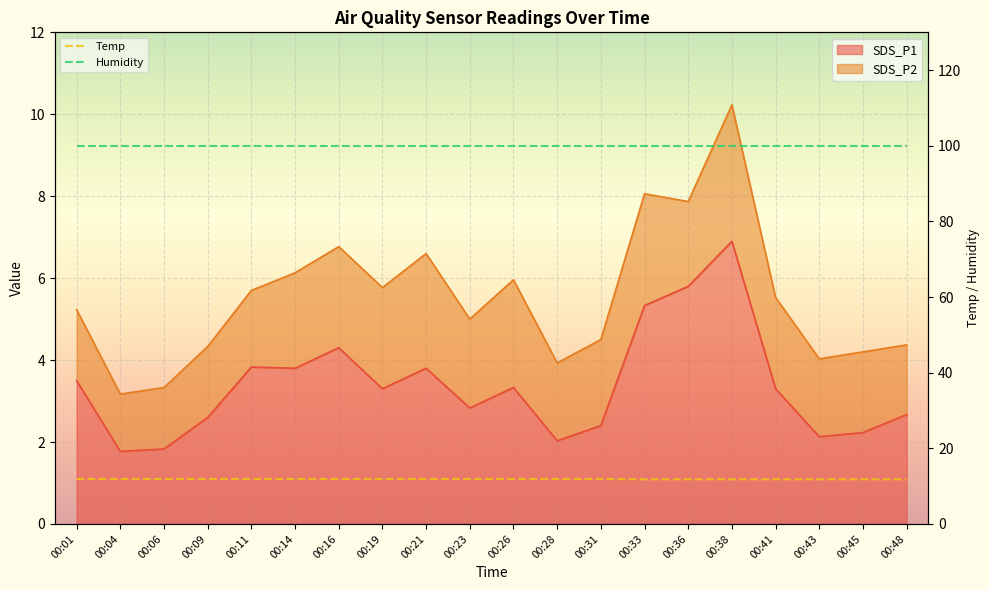

True or false: Humidity and Temp cross at least once.

False